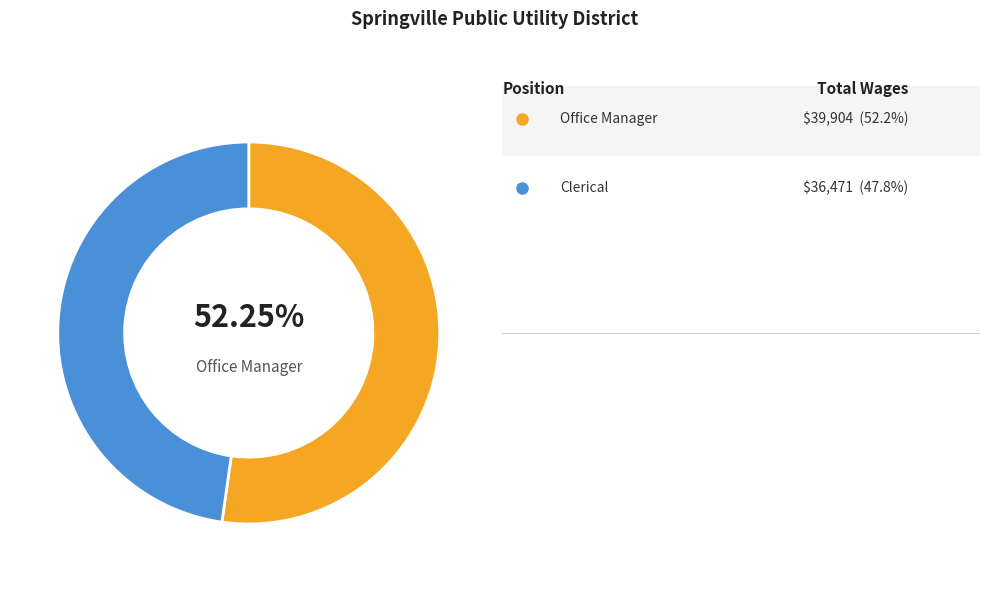

Does any single category account for the majority?

Yes